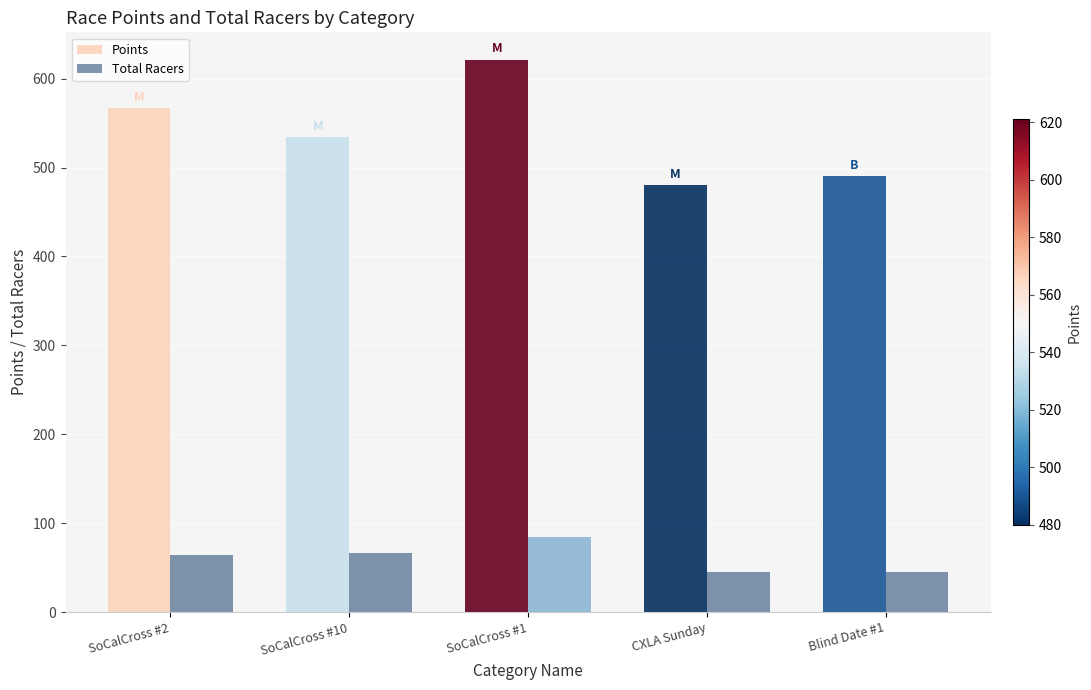

How many bars are there in total?

10